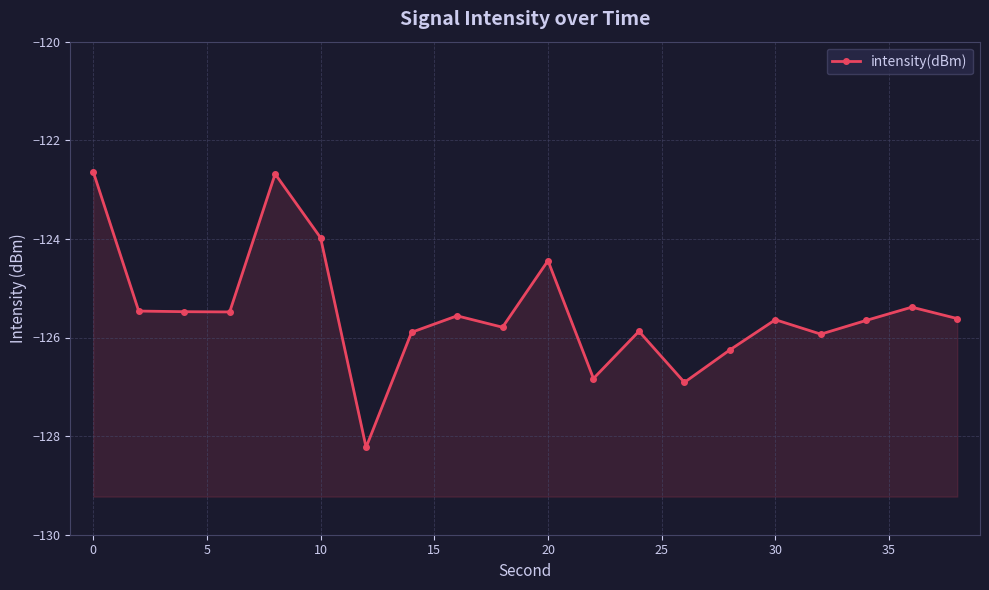

What is the sum of all values?

-2509.7